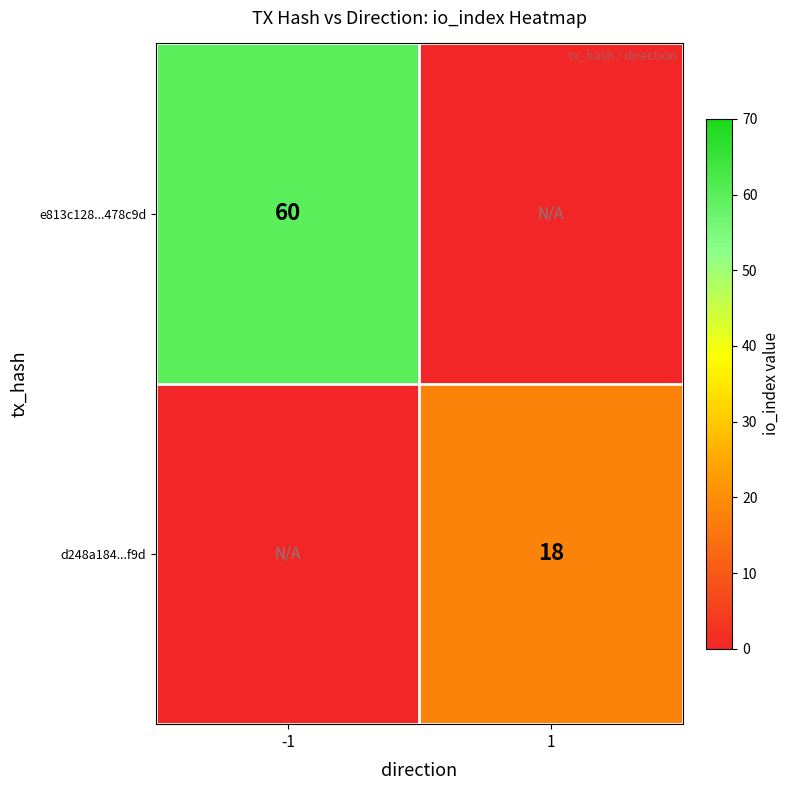

Is it true that d248a184...f9d equals 24 at 1?

False